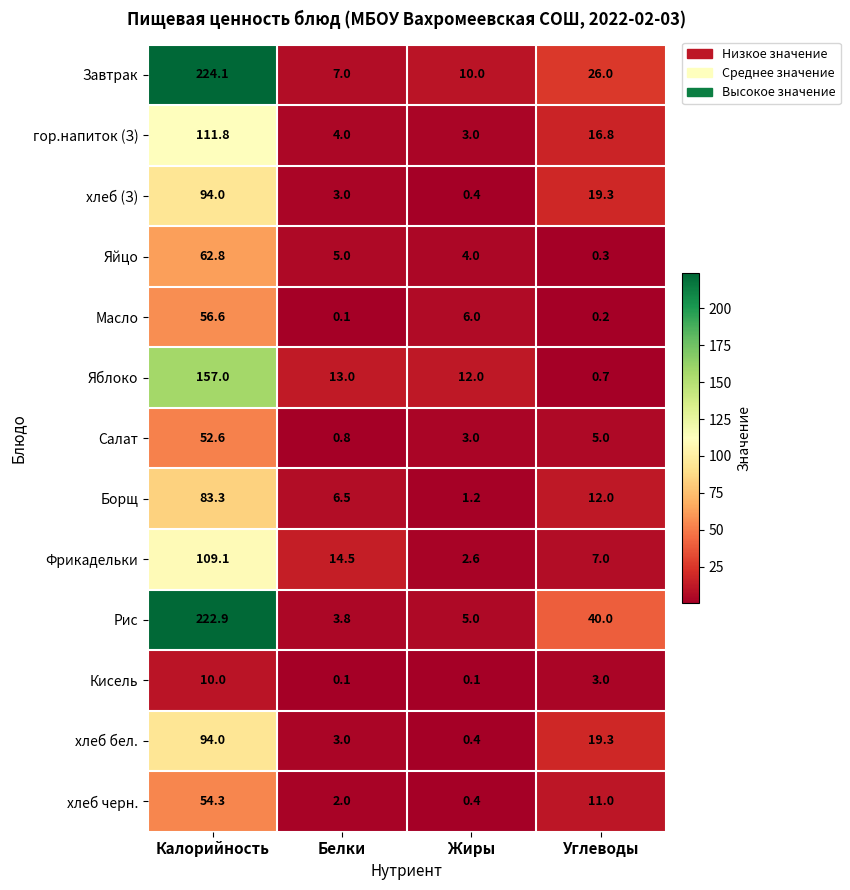

The хлеб (З) series shows 94.0 at Калорийность. True or false?

True